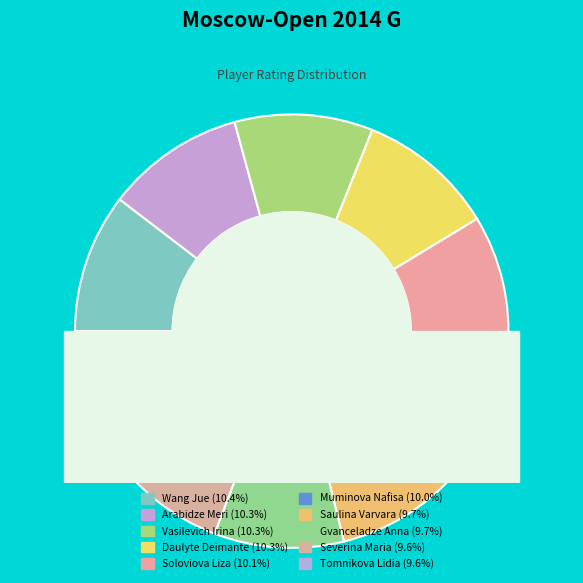

To the nearest percent, what percentage of the pie is Daulyte Deimante?

10%